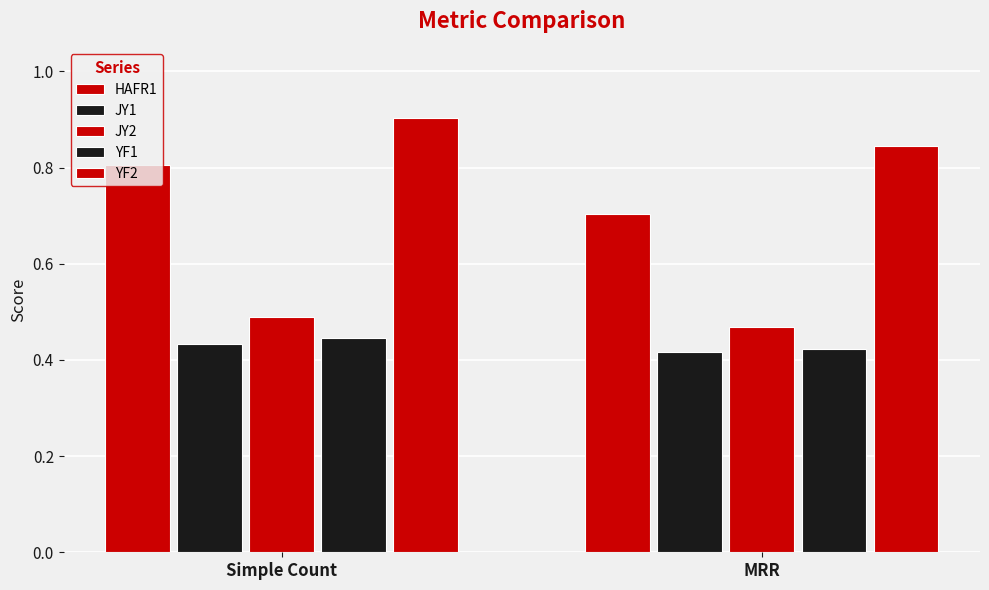

Reading left to right, transcribe all the data shown in this chart.

HAFR1: 0.8	0.7
JY1: 0.4	0.4
JY2: 0.5	0.5
YF1: 0.4	0.4
YF2: 0.9	0.8